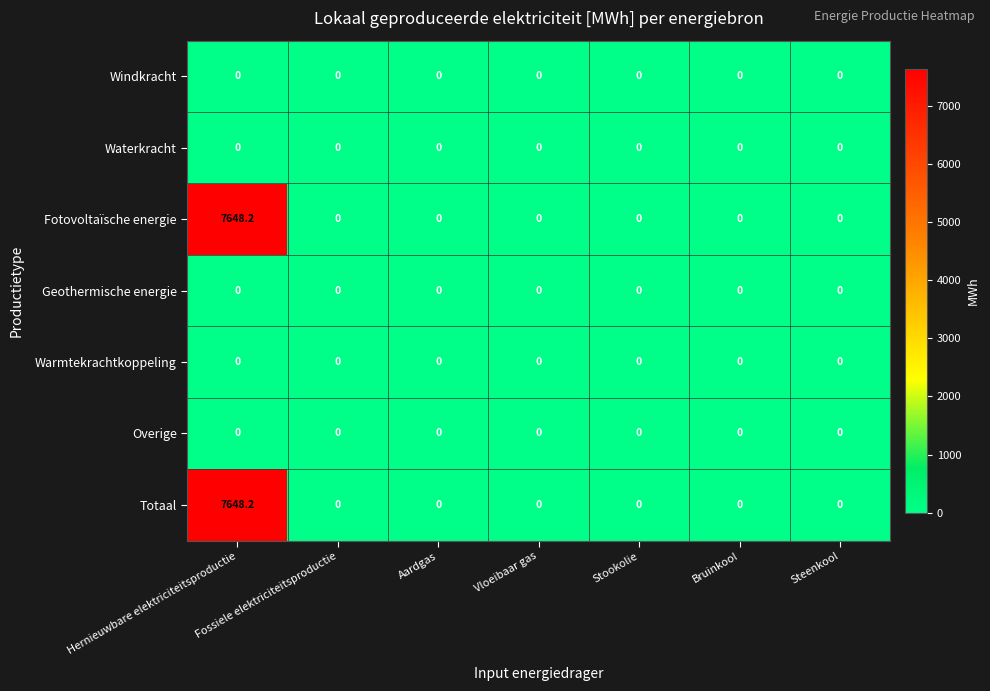

Is it true that Totaal equals 7648.2 at Hernieuwbare elektriciteitsproductie?

True